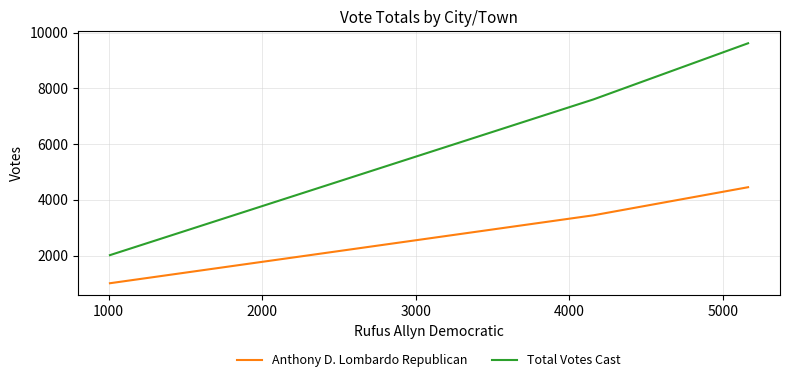

What is the average value of the Total Votes Cast series?

6412